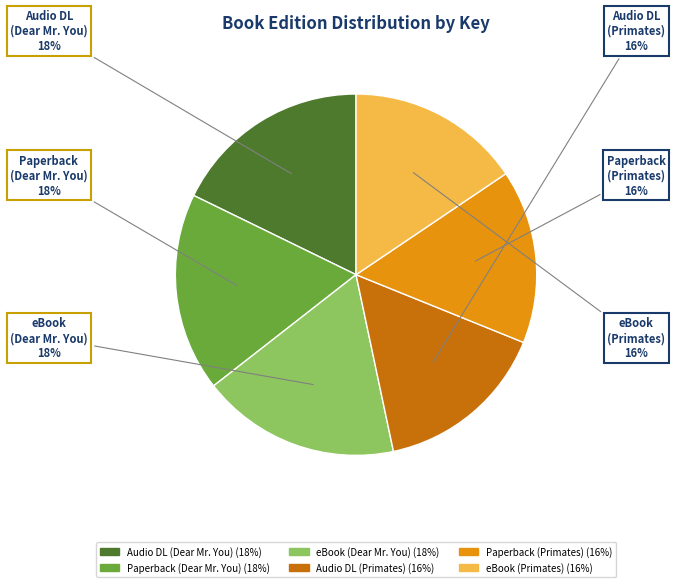

To the nearest percent, what is the average slice percentage?

17%